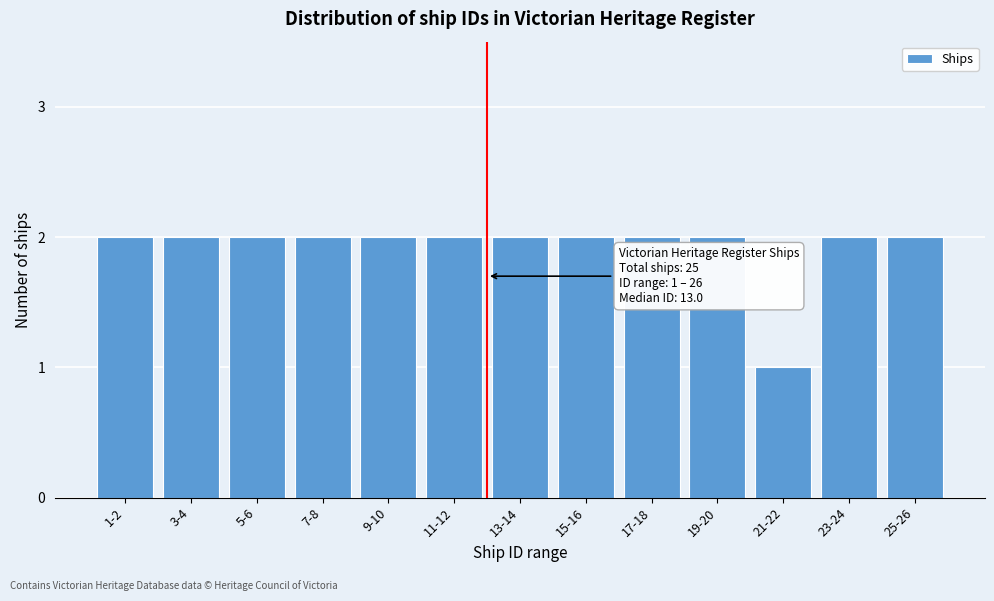

Reading left to right, what are all the values shown in this chart?

1-2=2	3-4=2	5-6=2	7-8=2	9-10=2	11-12=2	13-14=2	15-16=2	17-18=2	19-20=2	21-22=1	23-24=2	25-26=2